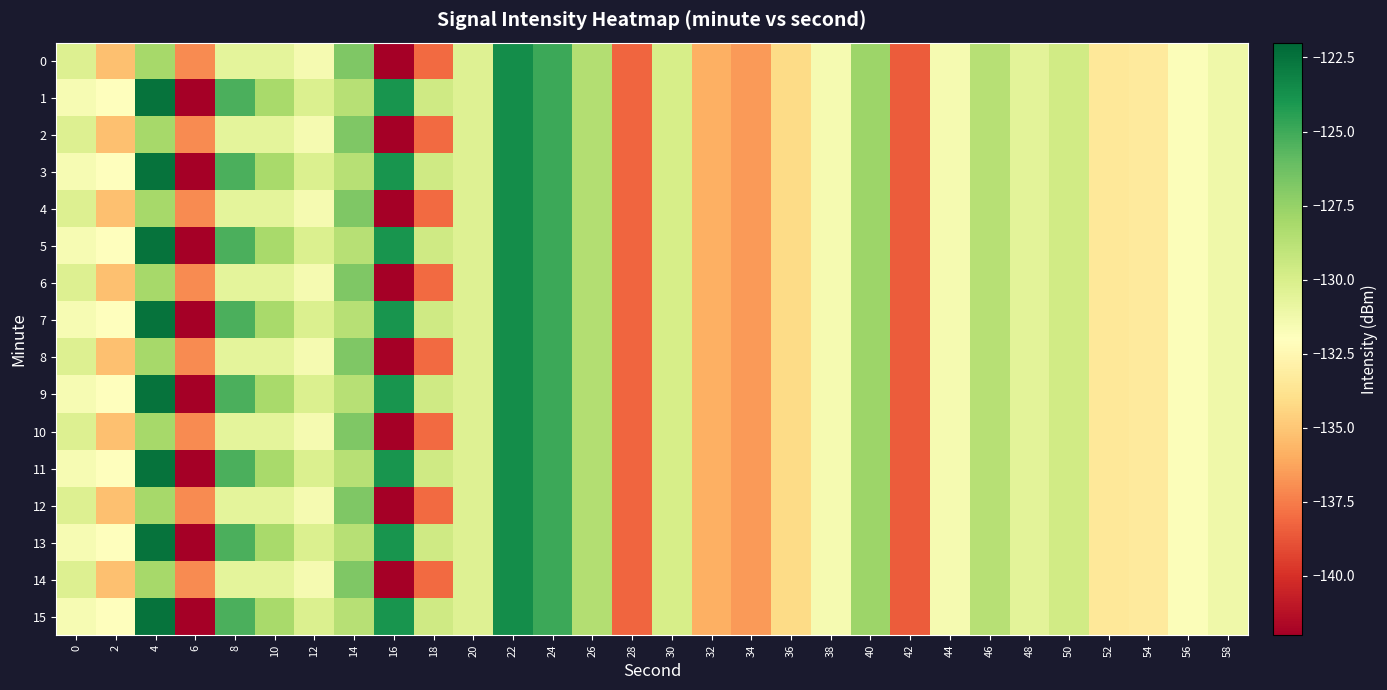

Reading right to left, transcribe all the data shown in this chart.

0: 58=-131.2	56=-131.8	54=-133.3	52=-133.4	50=-129.7	48=-130.6	46=-128.7	44=-131.5	42=-138.6	40=-127.7	38=-131.5	36=-134.2	34=-136.5	32=-135.9	30=-130.0	28=-138.2	26=-128.5	24=-125.0	22=-123.6	20=-130.3	18=-138.0	16=-142.0	14=-126.8	12=-131.5	10=-130.6	8=-130.6	6=-137.1	4=-128.0	2=-135.3	0=-130.3
1: 58=-131.2	56=-131.8	54=-133.3	52=-133.4	50=-129.7	48=-130.6	46=-128.7	44=-131.5	42=-138.6	40=-127.7	38=-131.5	36=-134.2	34=-136.5	32=-135.9	30=-130.0	28=-138.2	26=-128.5	24=-125.0	22=-123.6	20=-130.3	18=-129.6	16=-123.9	14=-128.6	12=-130.2	10=-128.1	8=-125.3	6=-142.0	4=-122.5	2=-132.0	0=-131.6
2: 58=-131.2	56=-131.8	54=-133.3	52=-133.4	50=-129.7	48=-130.6	46=-128.7	44=-131.5	42=-138.6	40=-127.7	38=-131.5	36=-134.2	34=-136.5	32=-135.9	30=-130.0	28=-138.2	26=-128.5	24=-125.0	22=-123.6	20=-130.3	18=-138.0	16=-142.0	14=-126.8	12=-131.5	10=-130.6	8=-130.6	6=-137.1	4=-128.0	2=-135.3	0=-130.3
3: 58=-131.2	56=-131.8	54=-133.3	52=-133.4	50=-129.7	48=-130.6	46=-128.7	44=-131.5	42=-138.6	40=-127.7	38=-131.5	36=-134.2	34=-136.5	32=-135.9	30=-130.0	28=-138.2	26=-128.5	24=-125.0	22=-123.6	20=-130.3	18=-129.6	16=-123.9	14=-128.6	12=-130.2	10=-128.1	8=-125.3	6=-142.0	4=-122.5	2=-132.0	0=-131.6
4: 58=-131.2	56=-131.8	54=-133.3	52=-133.4	50=-129.7	48=-130.6	46=-128.7	44=-131.5	42=-138.6	40=-127.7	38=-131.5	36=-134.2	34=-136.5	32=-135.9	30=-130.0	28=-138.2	26=-128.5	24=-125.0	22=-123.6	20=-130.3	18=-138.0	16=-142.0	14=-126.8	12=-131.5	10=-130.6	8=-130.6	6=-137.1	4=-128.0	2=-135.3	0=-130.3
5: 58=-131.2	56=-131.8	54=-133.3	52=-133.4	50=-129.7	48=-130.6	46=-128.7	44=-131.5	42=-138.6	40=-127.7	38=-131.5	36=-134.2	34=-136.5	32=-135.9	30=-130.0	28=-138.2	26=-128.5	24=-125.0	22=-123.6	20=-130.3	18=-129.6	16=-123.9	14=-128.6	12=-130.2	10=-128.1	8=-125.3	6=-142.0	4=-122.5	2=-132.0	0=-131.6
6: 58=-131.2	56=-131.8	54=-133.3	52=-133.4	50=-129.7	48=-130.6	46=-128.7	44=-131.5	42=-138.6	40=-127.7	38=-131.5	36=-134.2	34=-136.5	32=-135.9	30=-130.0	28=-138.2	26=-128.5	24=-125.0	22=-123.6	20=-130.3	18=-138.0	16=-142.0	14=-126.8	12=-131.5	10=-130.6	8=-130.6	6=-137.1	4=-128.0	2=-135.3	0=-130.3
7: 58=-131.2	56=-131.8	54=-133.3	52=-133.4	50=-129.7	48=-130.6	46=-128.7	44=-131.5	42=-138.6	40=-127.7	38=-131.5	36=-134.2	34=-136.5	32=-135.9	30=-130.0	28=-138.2	26=-128.5	24=-125.0	22=-123.6	20=-130.3	18=-129.6	16=-123.9	14=-128.6	12=-130.2	10=-128.1	8=-125.3	6=-142.0	4=-122.5	2=-132.0	0=-131.6
8: 58=-131.2	56=-131.8	54=-133.3	52=-133.4	50=-129.7	48=-130.6	46=-128.7	44=-131.5	42=-138.6	40=-127.7	38=-131.5	36=-134.2	34=-136.5	32=-135.9	30=-130.0	28=-138.2	26=-128.5	24=-125.0	22=-123.6	20=-130.3	18=-138.0	16=-142.0	14=-126.8	12=-131.5	10=-130.6	8=-130.6	6=-137.1	4=-128.0	2=-135.3	0=-130.3
9: 58=-131.2	56=-131.8	54=-133.3	52=-133.4	50=-129.7	48=-130.6	46=-128.7	44=-131.5	42=-138.6	40=-127.7	38=-131.5	36=-134.2	34=-136.5	32=-135.9	30=-130.0	28=-138.2	26=-128.5	24=-125.0	22=-123.6	20=-130.3	18=-129.6	16=-123.9	14=-128.6	12=-130.2	10=-128.1	8=-125.3	6=-142.0	4=-122.5	2=-132.0	0=-131.6
10: 58=-131.2	56=-131.8	54=-133.3	52=-133.4	50=-129.7	48=-130.6	46=-128.7	44=-131.5	42=-138.6	40=-127.7	38=-131.5	36=-134.2	34=-136.5	32=-135.9	30=-130.0	28=-138.2	26=-128.5	24=-125.0	22=-123.6	20=-130.3	18=-138.0	16=-142.0	14=-126.8	12=-131.5	10=-130.6	8=-130.6	6=-137.1	4=-128.0	2=-135.3	0=-130.3
11: 58=-131.2	56=-131.8	54=-133.3	52=-133.4	50=-129.7	48=-130.6	46=-128.7	44=-131.5	42=-138.6	40=-127.7	38=-131.5	36=-134.2	34=-136.5	32=-135.9	30=-130.0	28=-138.2	26=-128.5	24=-125.0	22=-123.6	20=-130.3	18=-129.6	16=-123.9	14=-128.6	12=-130.2	10=-128.1	8=-125.3	6=-142.0	4=-122.5	2=-132.0	0=-131.6
12: 58=-131.2	56=-131.8	54=-133.3	52=-133.4	50=-129.7	48=-130.6	46=-128.7	44=-131.5	42=-138.6	40=-127.7	38=-131.5	36=-134.2	34=-136.5	32=-135.9	30=-130.0	28=-138.2	26=-128.5	24=-125.0	22=-123.6	20=-130.3	18=-138.0	16=-142.0	14=-126.8	12=-131.5	10=-130.6	8=-130.6	6=-137.1	4=-128.0	2=-135.3	0=-130.3
13: 58=-131.2	56=-131.8	54=-133.3	52=-133.4	50=-129.7	48=-130.6	46=-128.7	44=-131.5	42=-138.6	40=-127.7	38=-131.5	36=-134.2	34=-136.5	32=-135.9	30=-130.0	28=-138.2	26=-128.5	24=-125.0	22=-123.6	20=-130.3	18=-129.6	16=-123.9	14=-128.6	12=-130.2	10=-128.1	8=-125.3	6=-142.0	4=-122.5	2=-132.0	0=-131.6
14: 58=-131.2	56=-131.8	54=-133.3	52=-133.4	50=-129.7	48=-130.6	46=-128.7	44=-131.5	42=-138.6	40=-127.7	38=-131.5	36=-134.2	34=-136.5	32=-135.9	30=-130.0	28=-138.2	26=-128.5	24=-125.0	22=-123.6	20=-130.3	18=-138.0	16=-142.0	14=-126.8	12=-131.5	10=-130.6	8=-130.6	6=-137.1	4=-128.0	2=-135.3	0=-130.3
15: 58=-131.2	56=-131.8	54=-133.3	52=-133.4	50=-129.7	48=-130.6	46=-128.7	44=-131.5	42=-138.6	40=-127.7	38=-131.5	36=-134.2	34=-136.5	32=-135.9	30=-130.0	28=-138.2	26=-128.5	24=-125.0	22=-123.6	20=-130.3	18=-129.6	16=-123.9	14=-128.6	12=-130.2	10=-128.1	8=-125.3	6=-142.0	4=-122.5	2=-132.0	0=-131.6